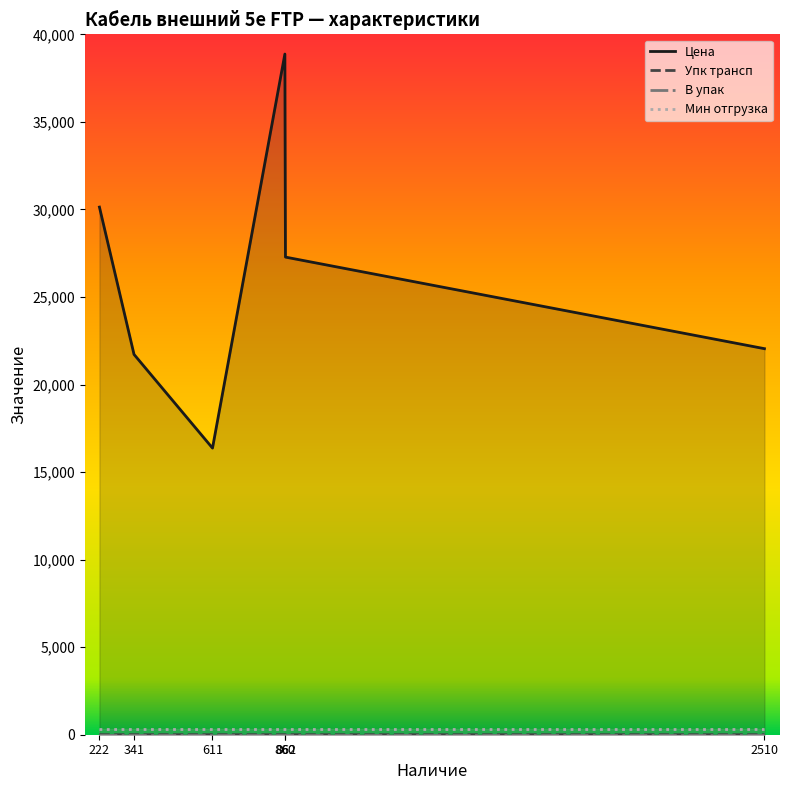

What is the difference between the second highest and second lowest values in the Упк трансп series?

1.0